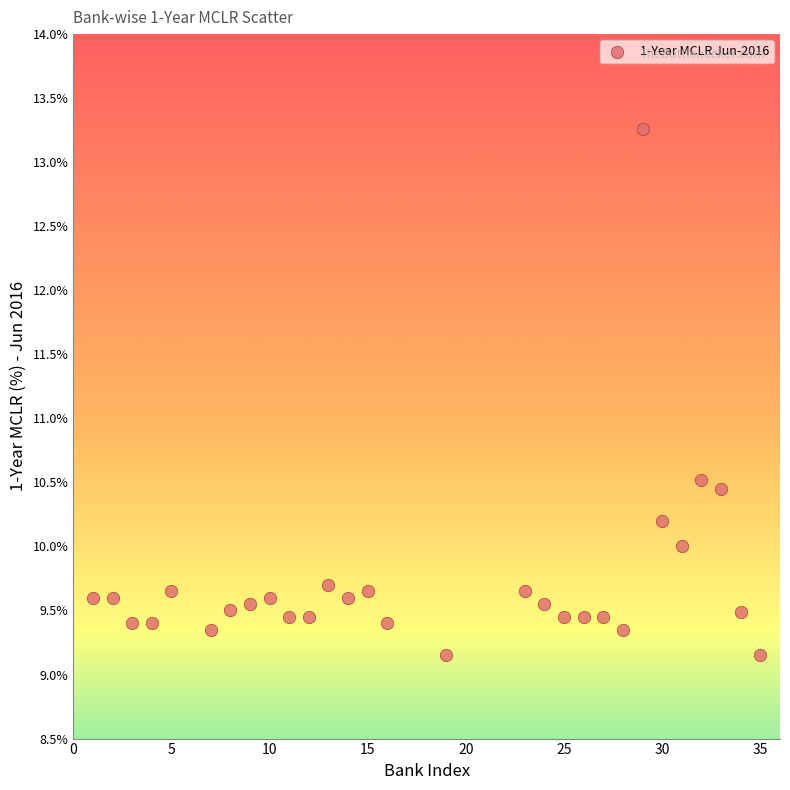

What Y value in the scatter plot is closest to 11?

10.5